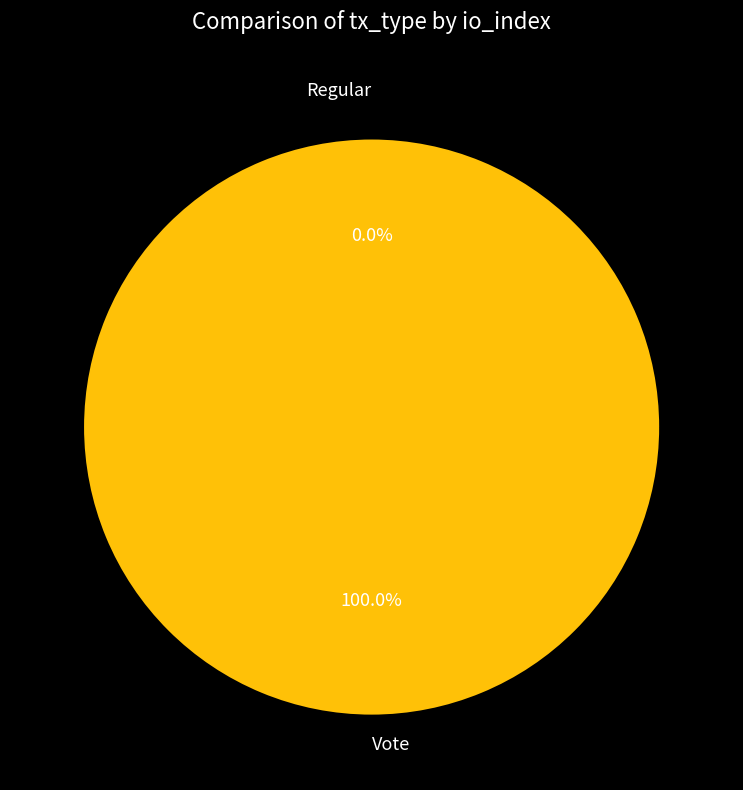

The Vote slice represents 100% of the pie. True or false?

True